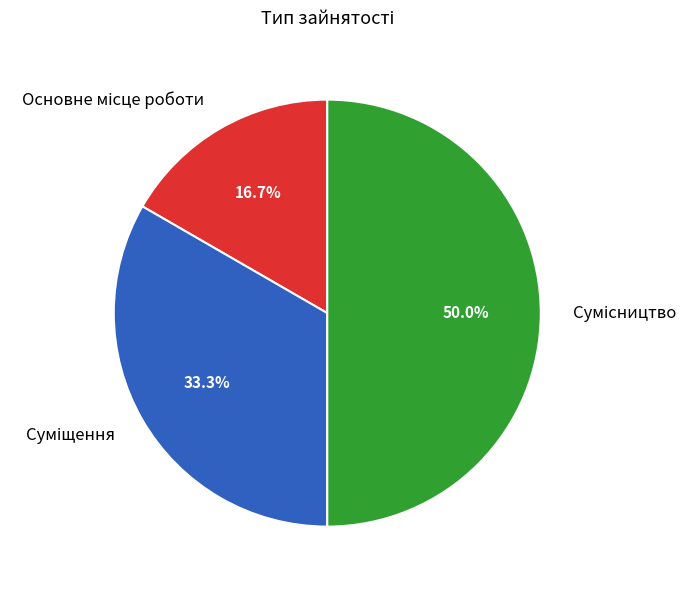

What is the ratio of the value at Суміщення to the value at Основне місце роботи?

2.0